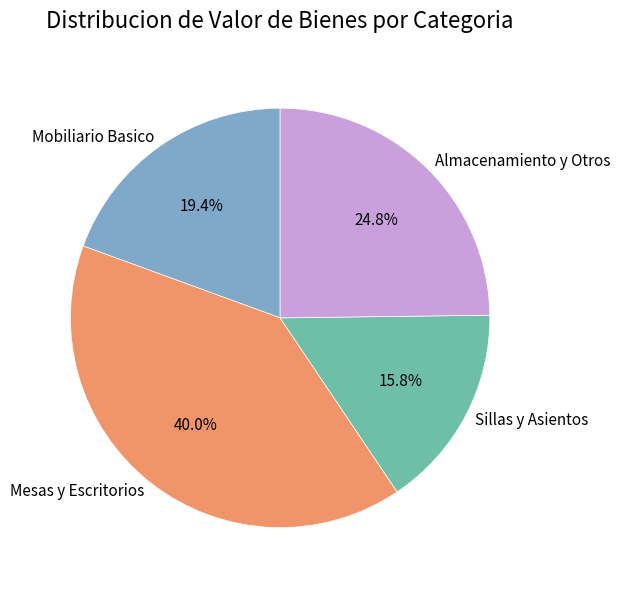

What is the ratio of the value at Almacenamiento y Otros to the value at Mobiliario Basico?

1.3